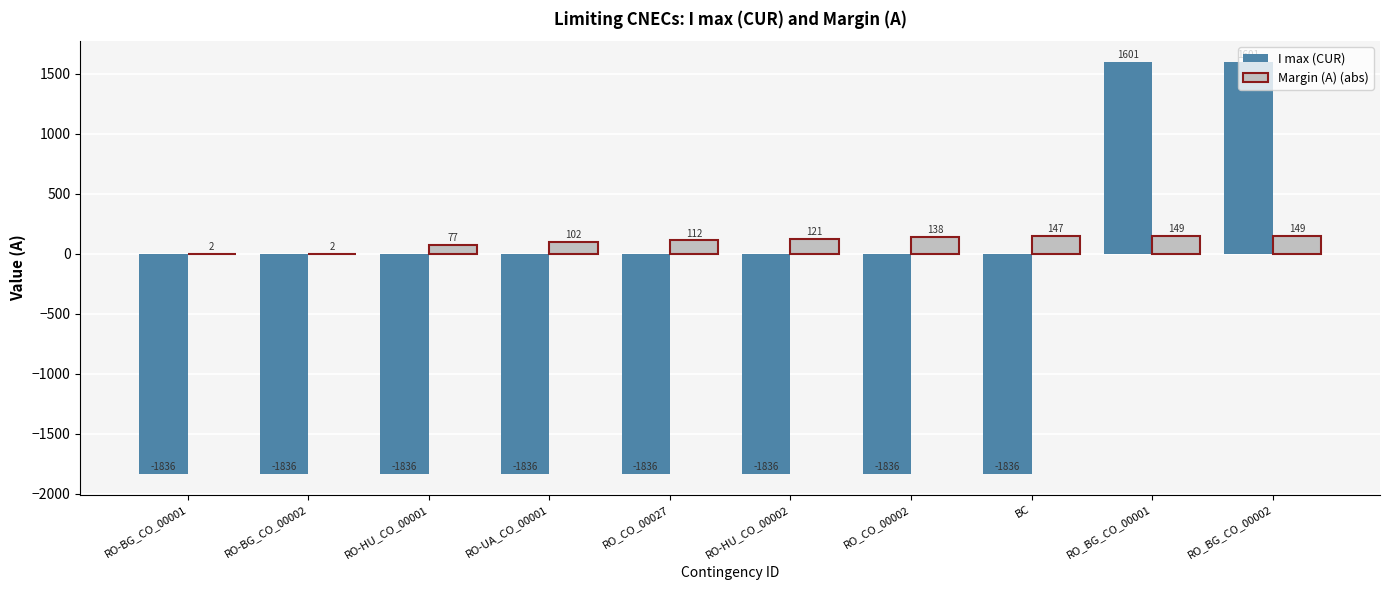

The value of I max (CUR) at RO-UA_CO_00001 is -1836. True or false?

True